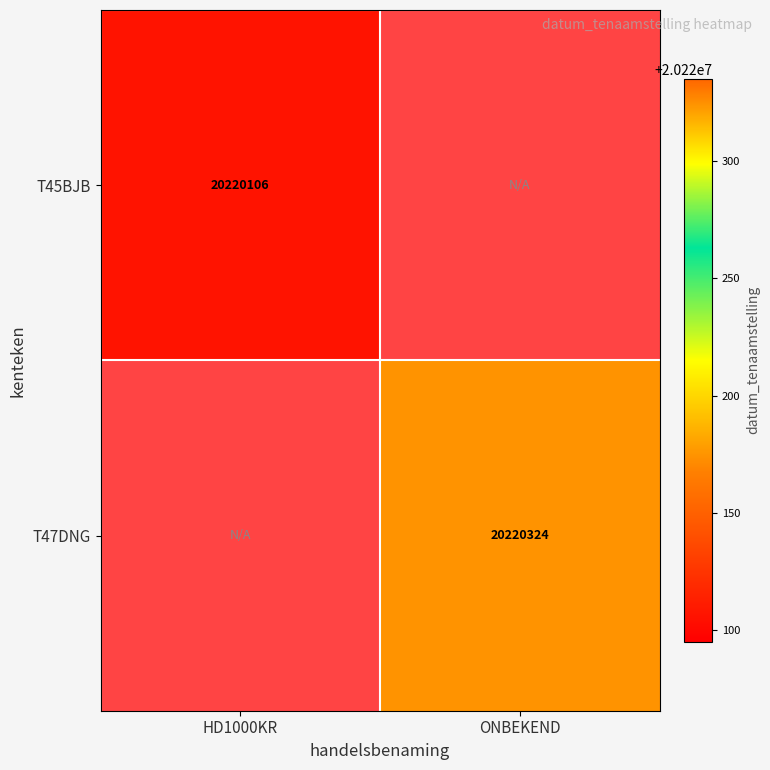

True or false: T45BJB has a value of 9204795 at HD1000KR.

False